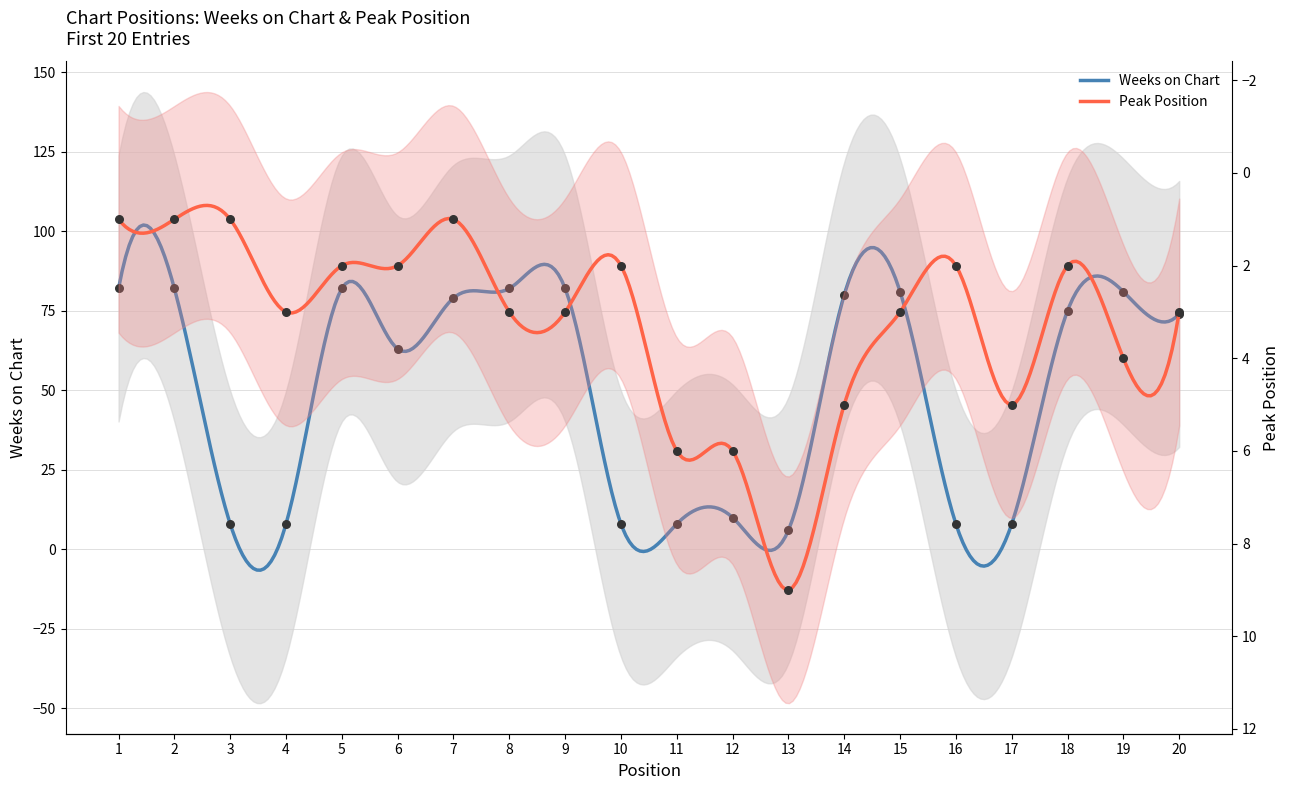

What is the total value across all series at 1?

83